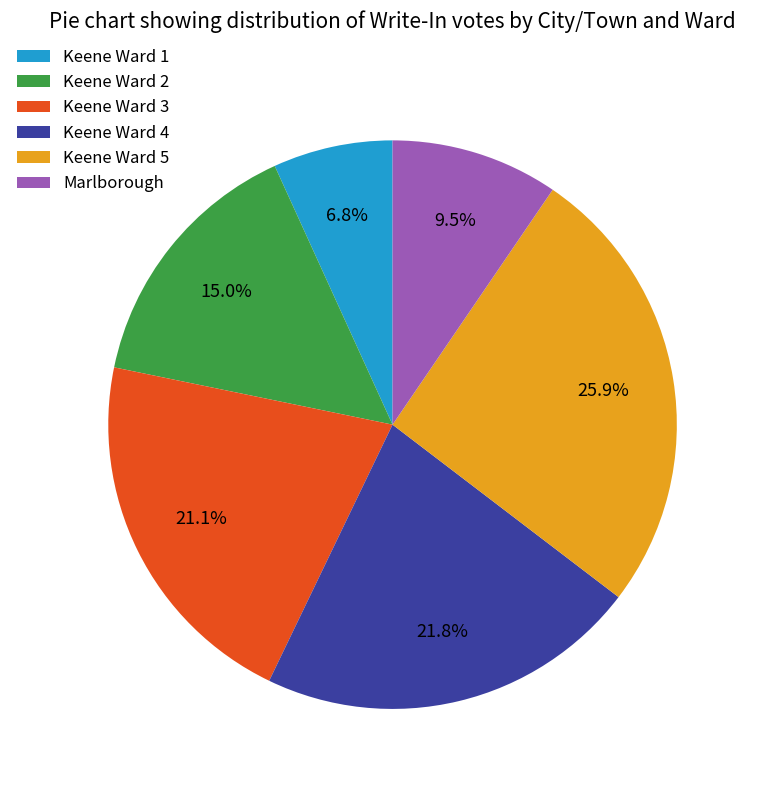

True or false: Keene Ward 2 accounts for 15% of the total.

True